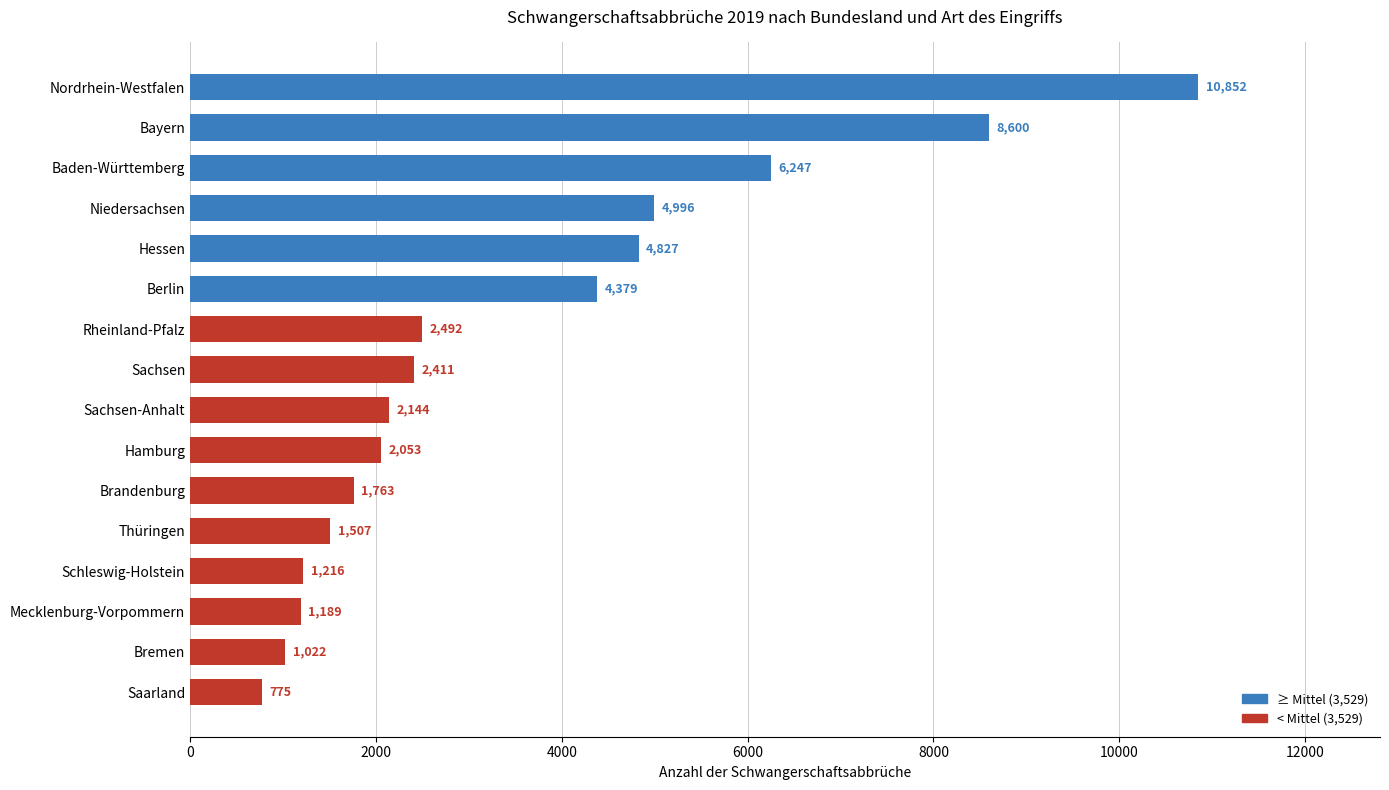

Rank the categories by value from lowest to highest.

Saarland, Bremen, Mecklenburg-Vorpommern, Schleswig-Holstein, Thüringen, Brandenburg, Hamburg, Sachsen-Anhalt, Sachsen, Rheinland-Pfalz, Berlin, Hessen, Niedersachsen, Baden-Württemberg, Bayern, Nordrhein-Westfalen